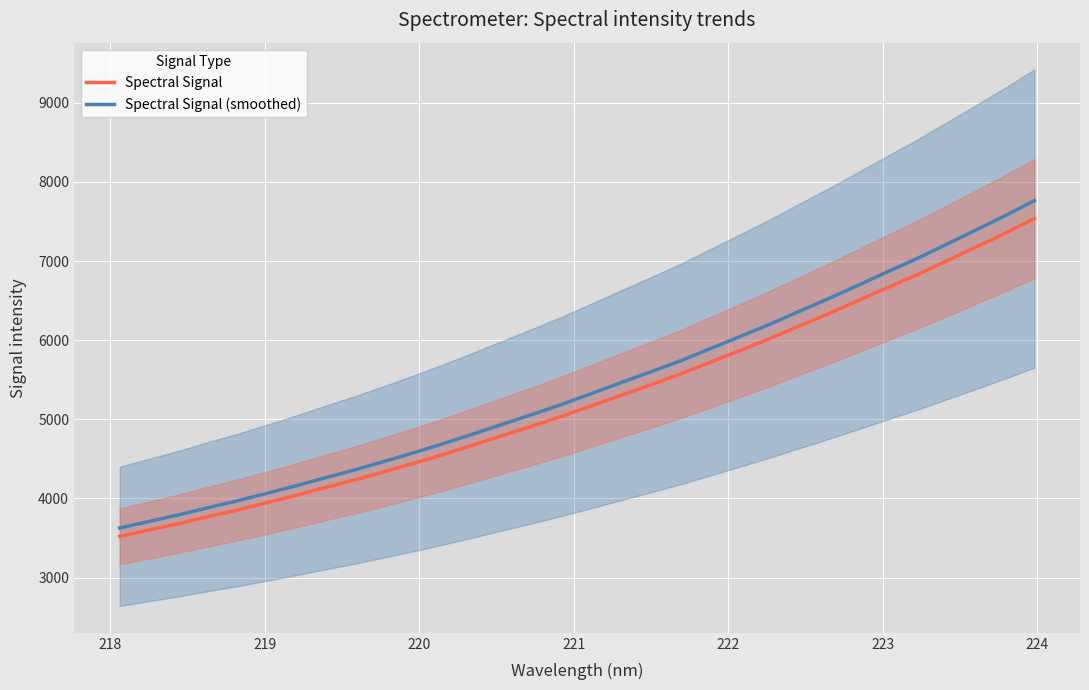

What is the highest value of the Spectral Signal (smoothed) series?

7763.1